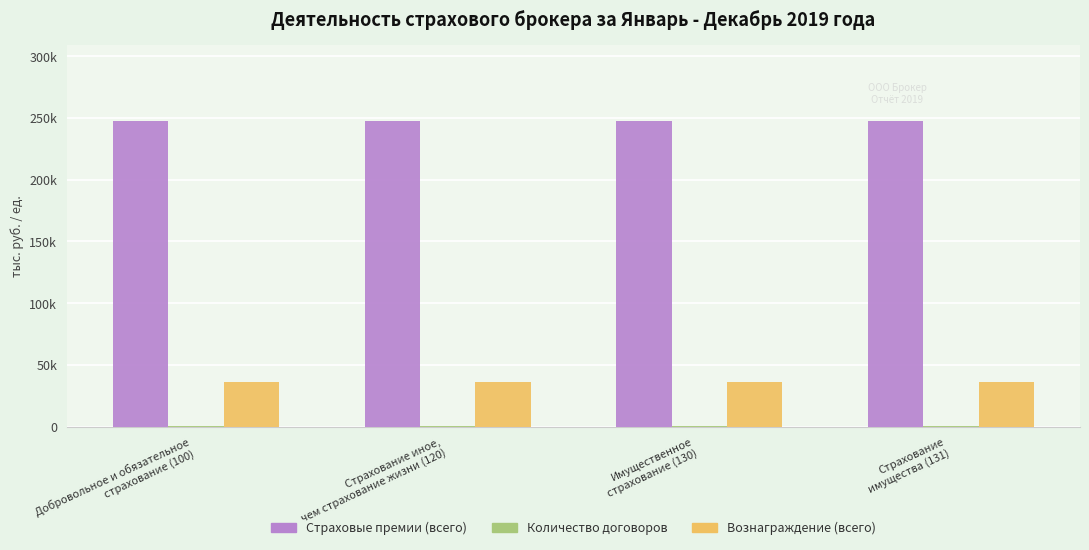

What is the spread (max minus min) of values at Страхование
имущества (131)?

247233